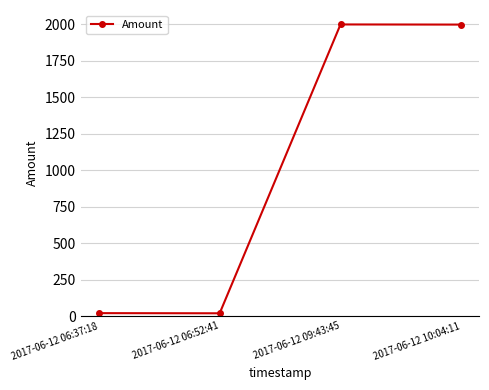

Where is the first local maximum?

2017-06-12 09:43:45